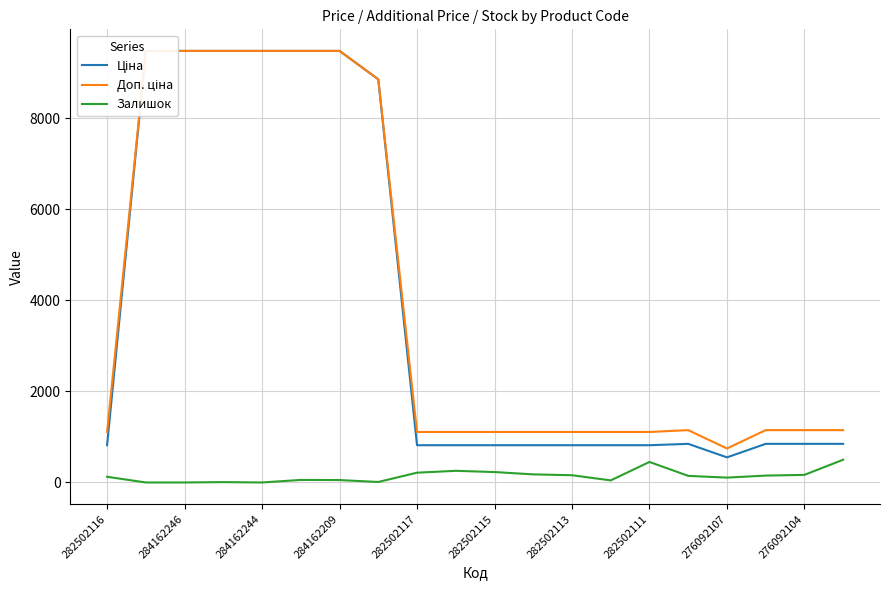

What is the approximate value of Доп. ціна at 19?

1149.7